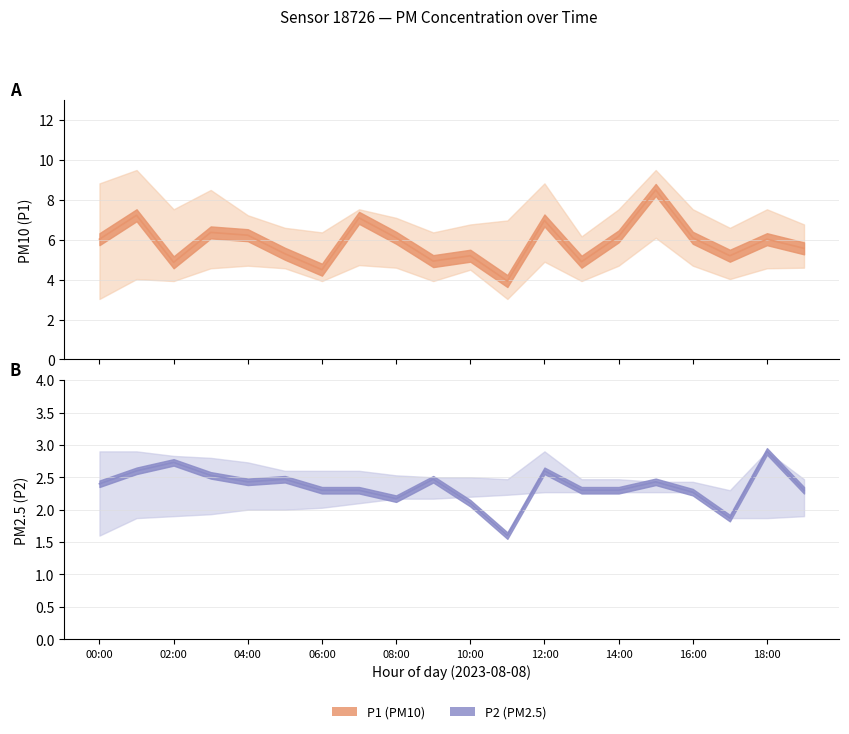

Which series has the largest range (max minus min)?

P1 (PM10)